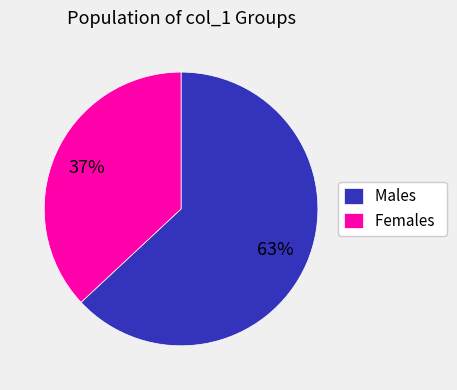

Which slice is the largest?

Males